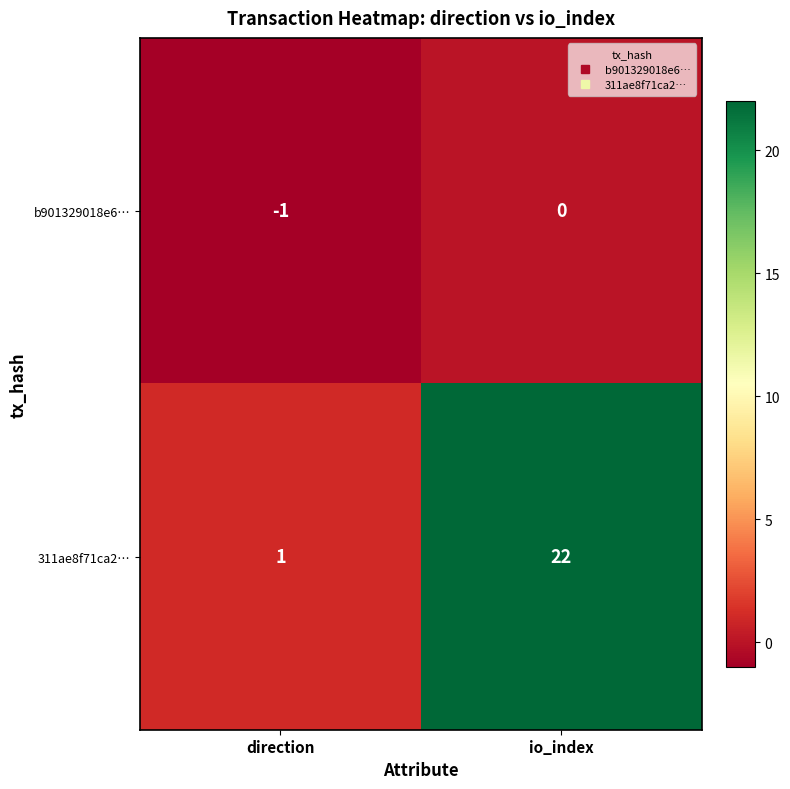

List the series in order of their peak value, lowest first.

b901329018e6…, 311ae8f71ca2…